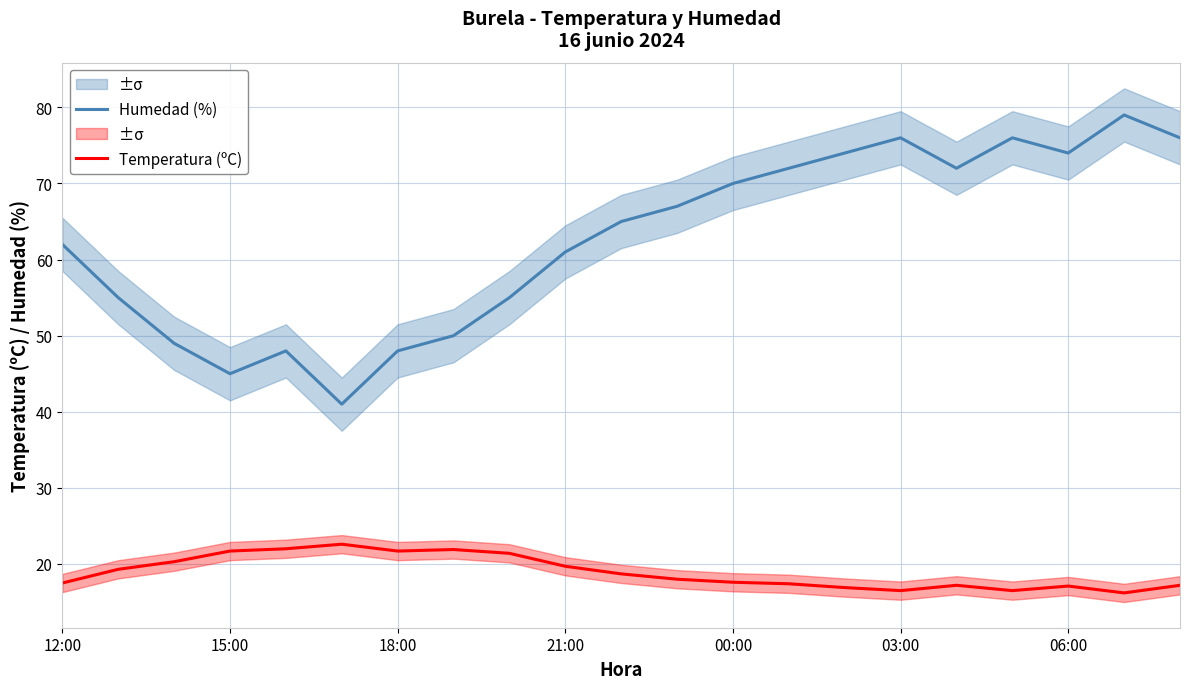

What is the maximum value for Temperatura (ºC)?

22.6